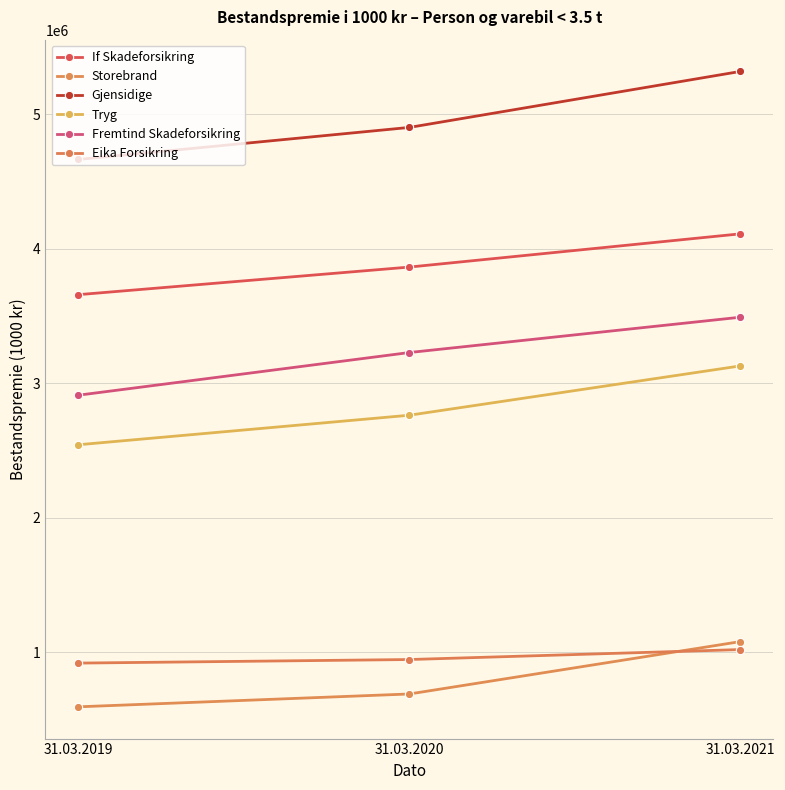

Reading right to left, transcribe all the data shown in this chart.

If Skadeforsikring: 4109907	3863000	3657957
Storebrand: 1079159	689946	594479
Gjensidige: 5317037	4900938	4662939
Tryg: 3128293	2761796	2542375
Fremtind Skadeforsikring: 3490181	3227794	2910707
Eika Forsikring: 1019969	945923	919401